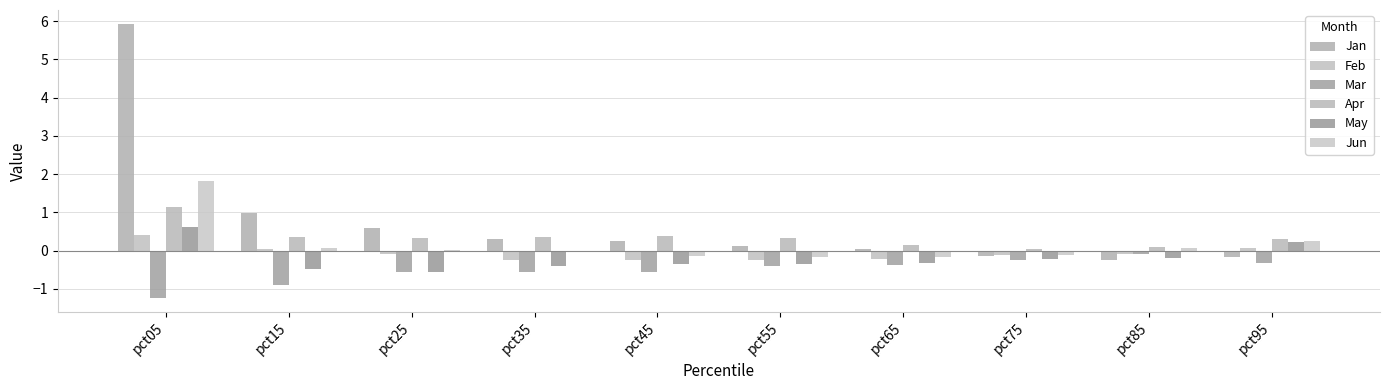

Does the chart contain stacked bars?

No